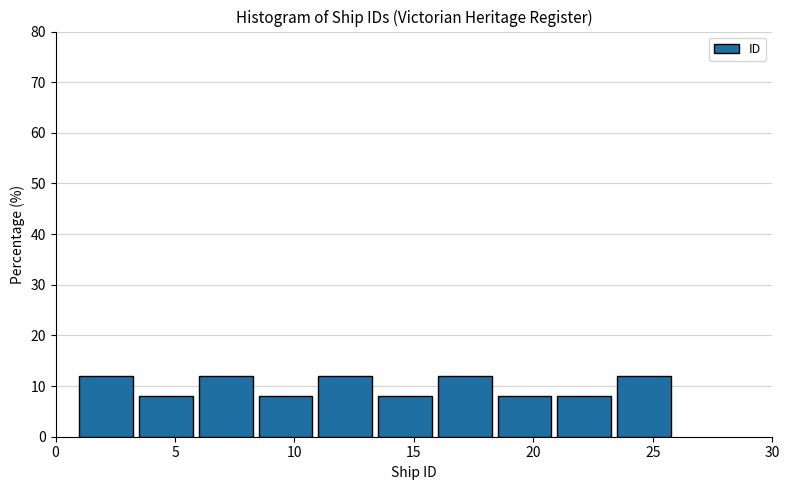

Reading left to right, list every bar in this chart as the range it spans on the x-axis followed by its height. The values are not printed on the chart, so give them approximately, as read against the axis.

1.0 to 3.5: 12
3.5 to 6.0: 8
6.0 to 8.5: 12
8.5 to 11.0: 8
11.0 to 13.5: 12
13.5 to 16.0: 8
16.0 to 18.5: 12
18.5 to 21.0: 8
21.0 to 23.5: 8
23.5 to 26.0: 12